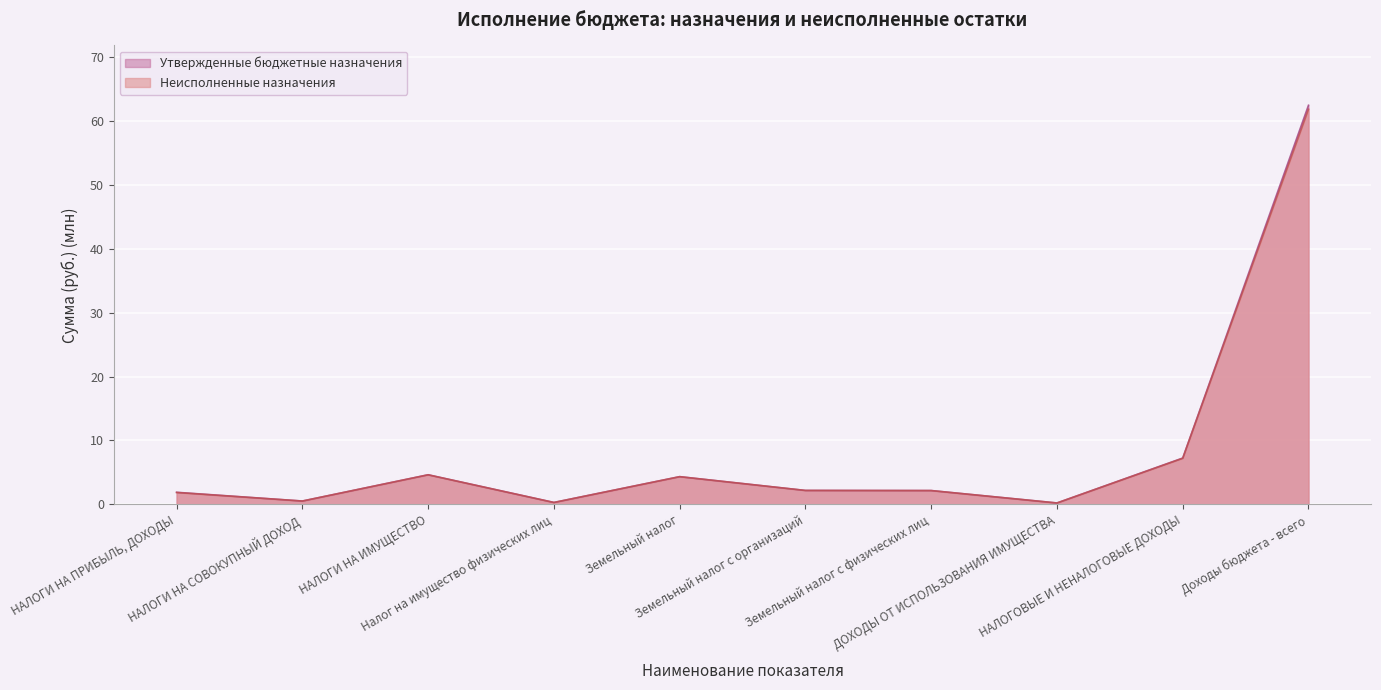

True or false: Неисполненные назначения and Утвержденные бюджетные назначения cross at least once.

False